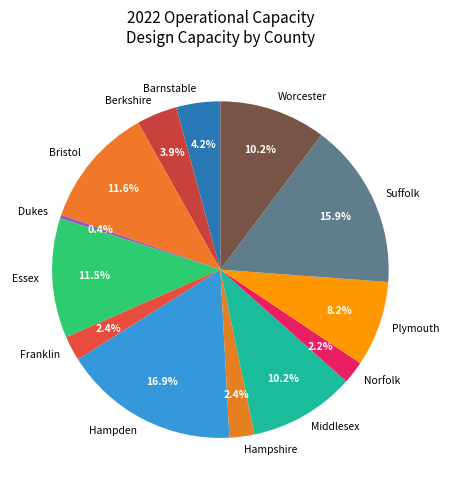

Which category has the biggest portion of the pie?

Hampden